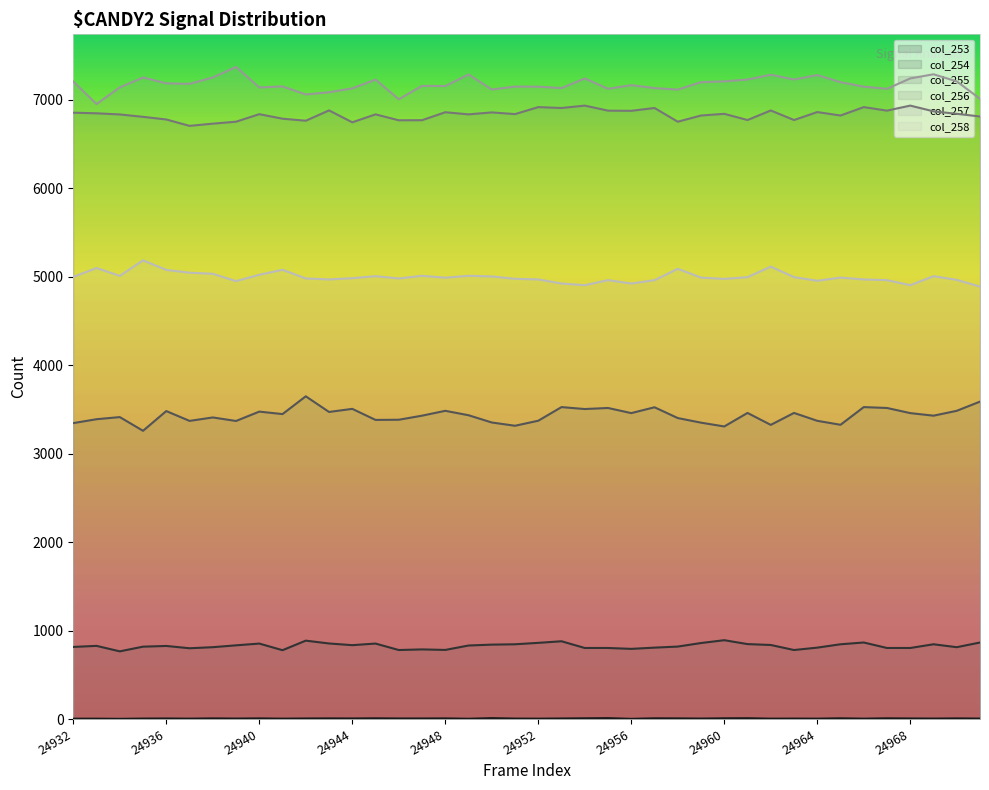

Does the chart have visible grid lines?

No